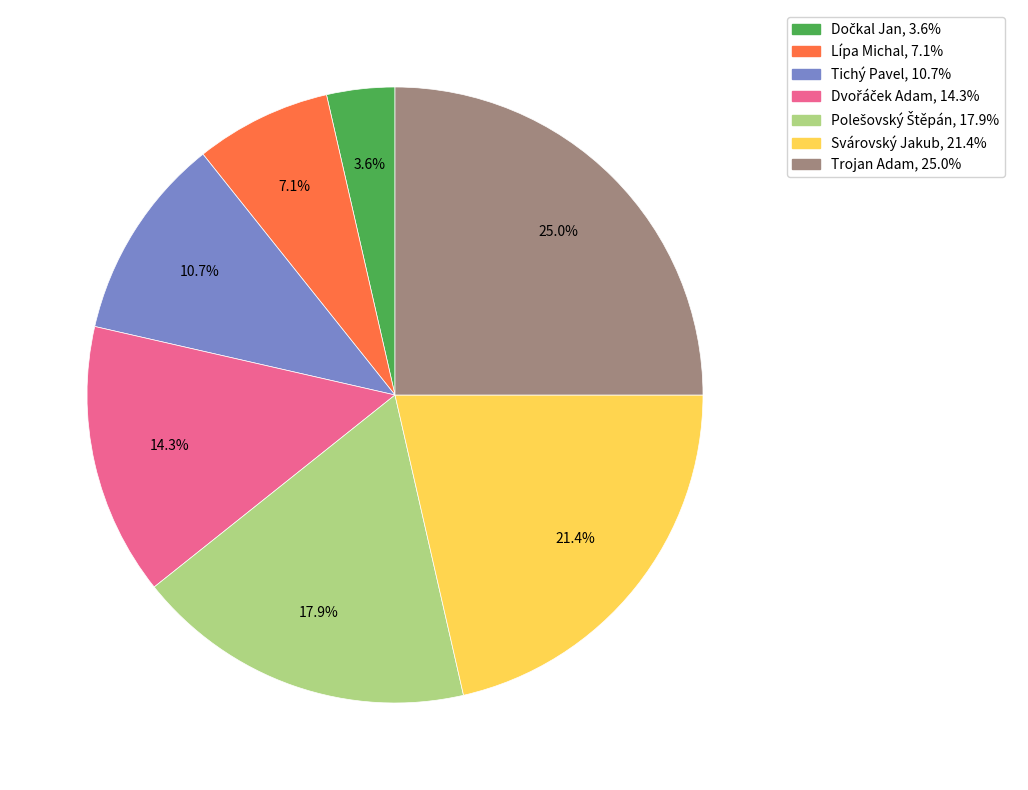

To the nearest percent, what percentage of the pie is Trojan Adam?

25%